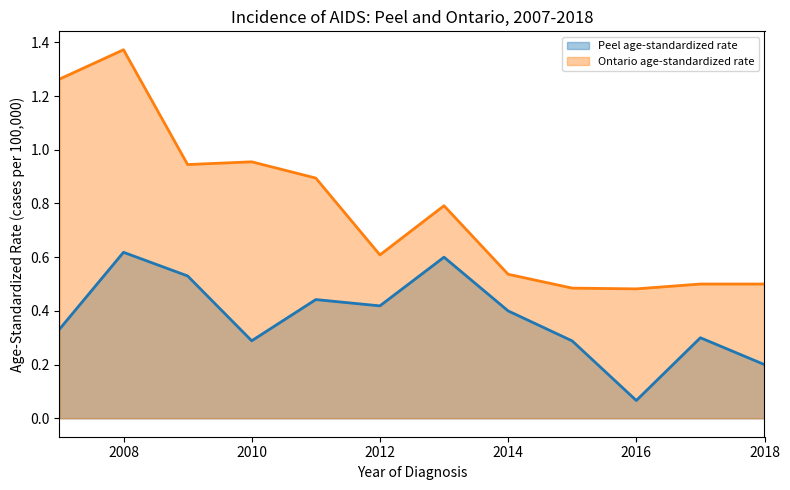

How many lines are shown in the chart?

2